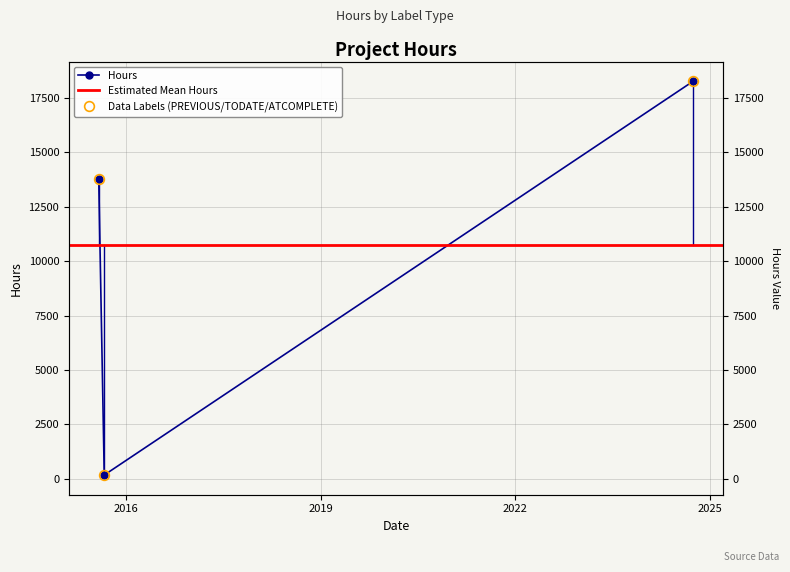

What is the difference between the values at 2024-09-30 and 2015-07-31?

4512